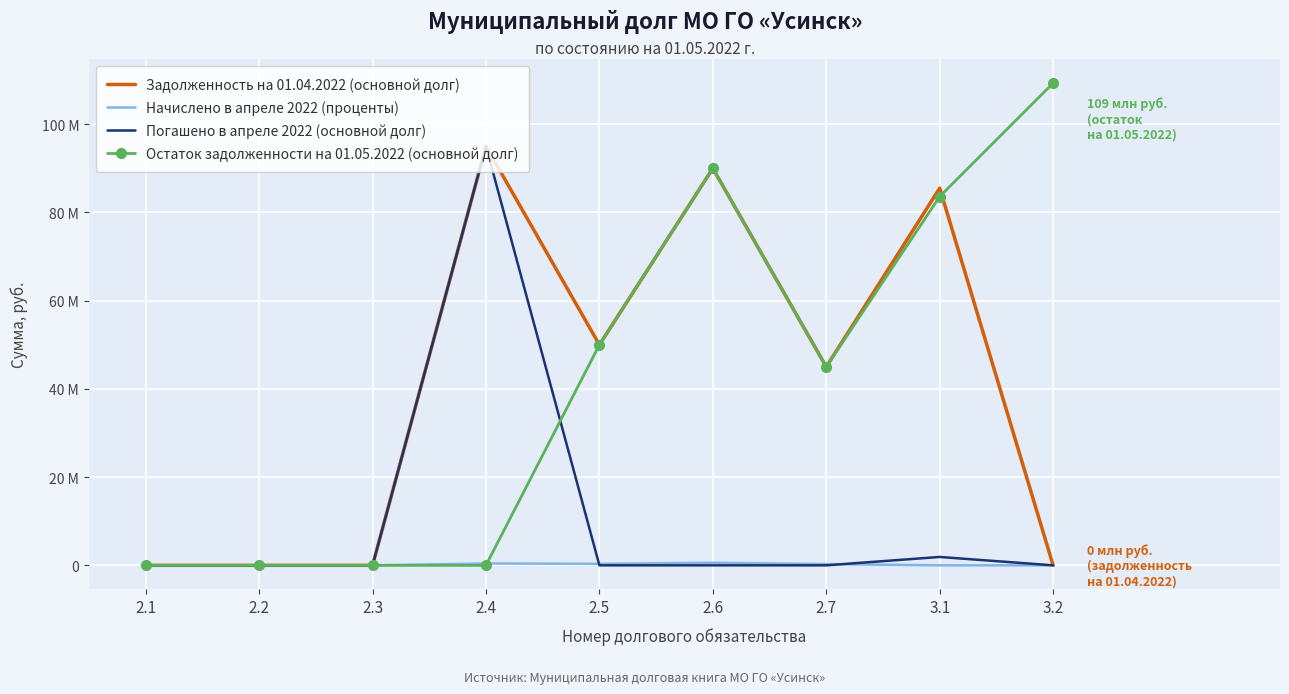

What are all the series names shown in the legend?

Задолженность на 01.04.2022 (основной долг), Начислено в апреле 2022 (проценты), Погашено в апреле 2022 (основной долг), Остаток задолженности на 01.05.2022 (основной долг)